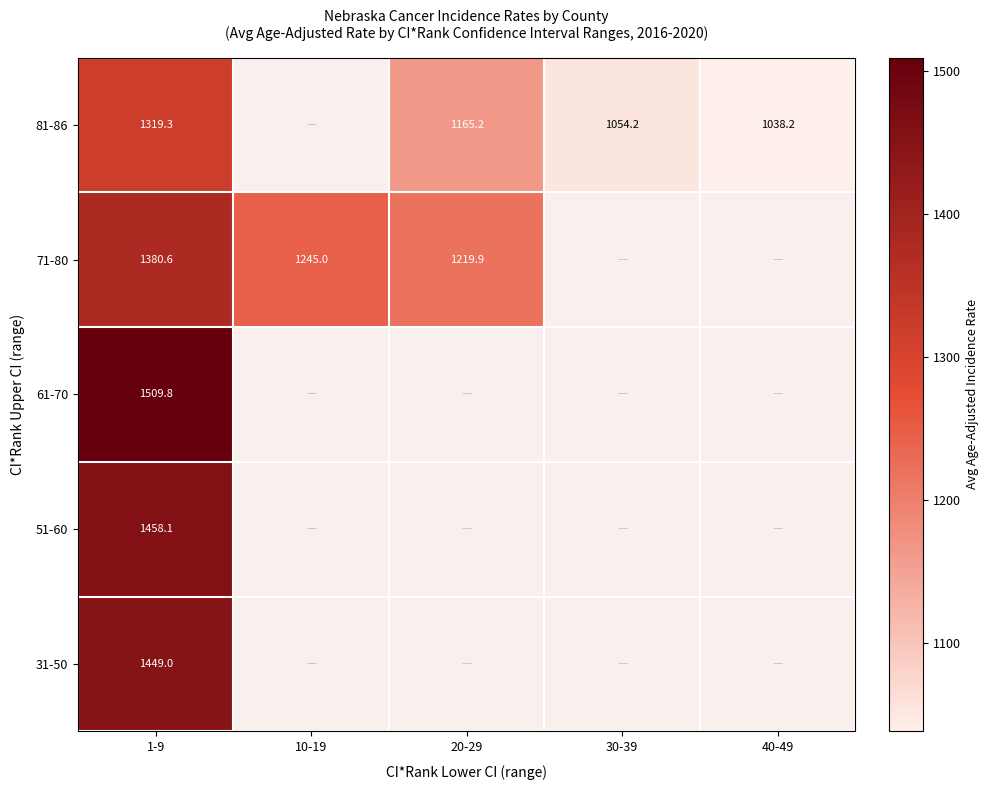

What is the total value across all series at 1-9?

7116.8